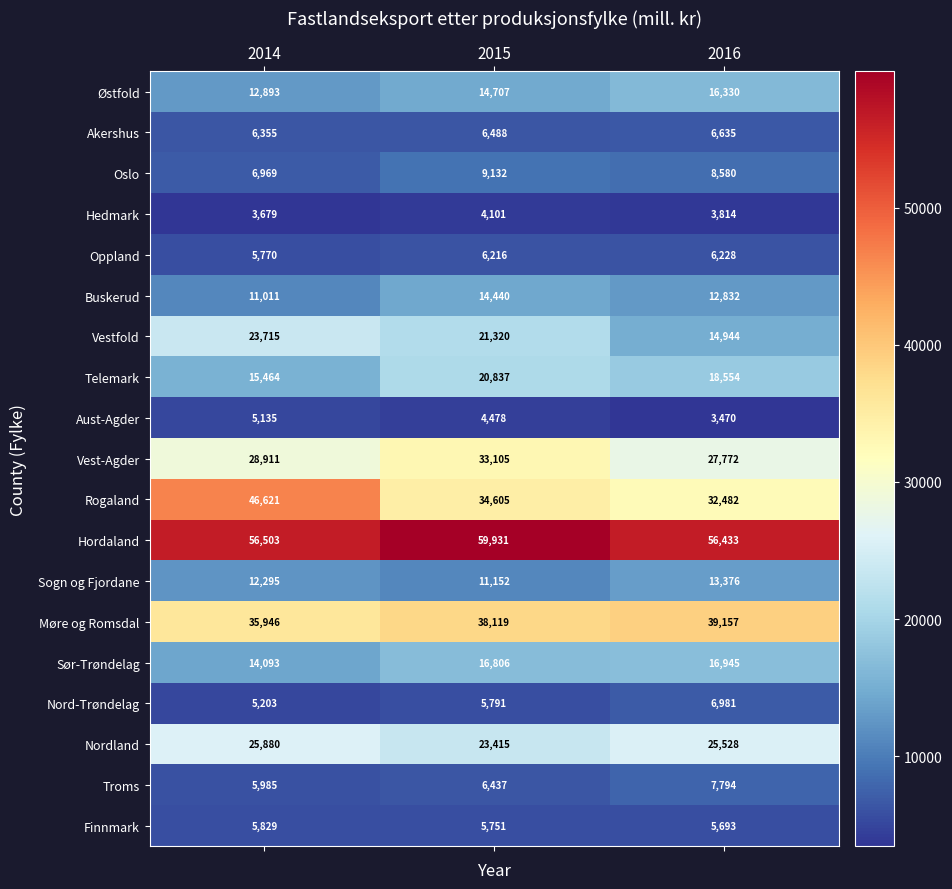

The value of Rogaland at 2016 is 32482. True or false?

True